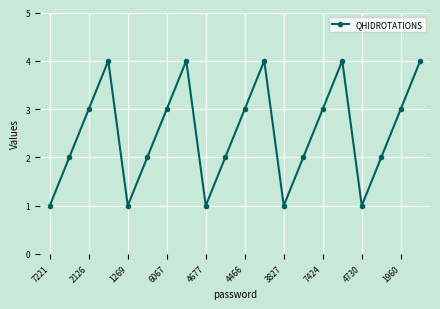

What is the value of the 15th point from the left?

3